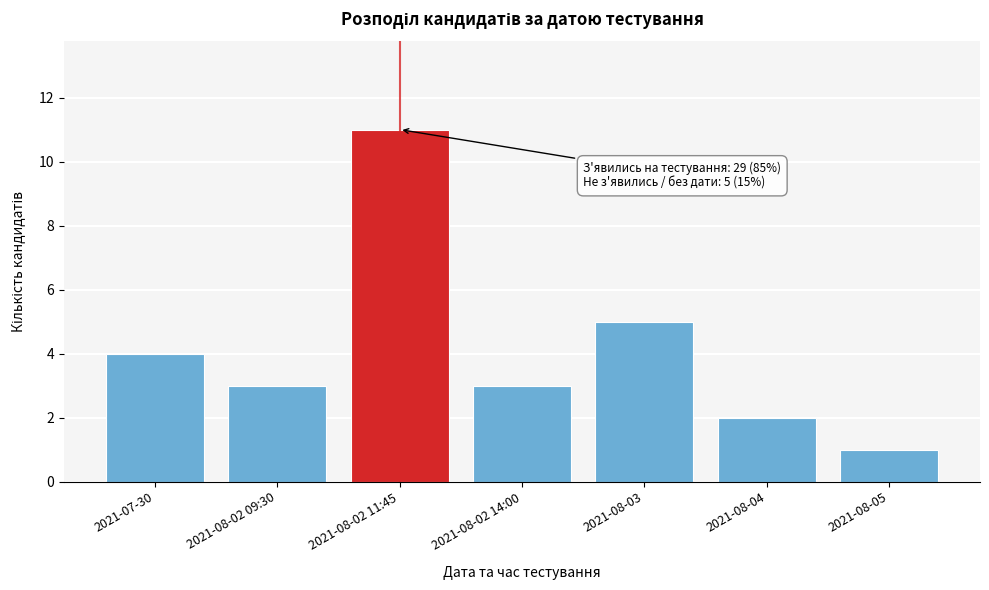

Reading left to right, extract all data points from this chart.

4	3	11	3	5	2	1